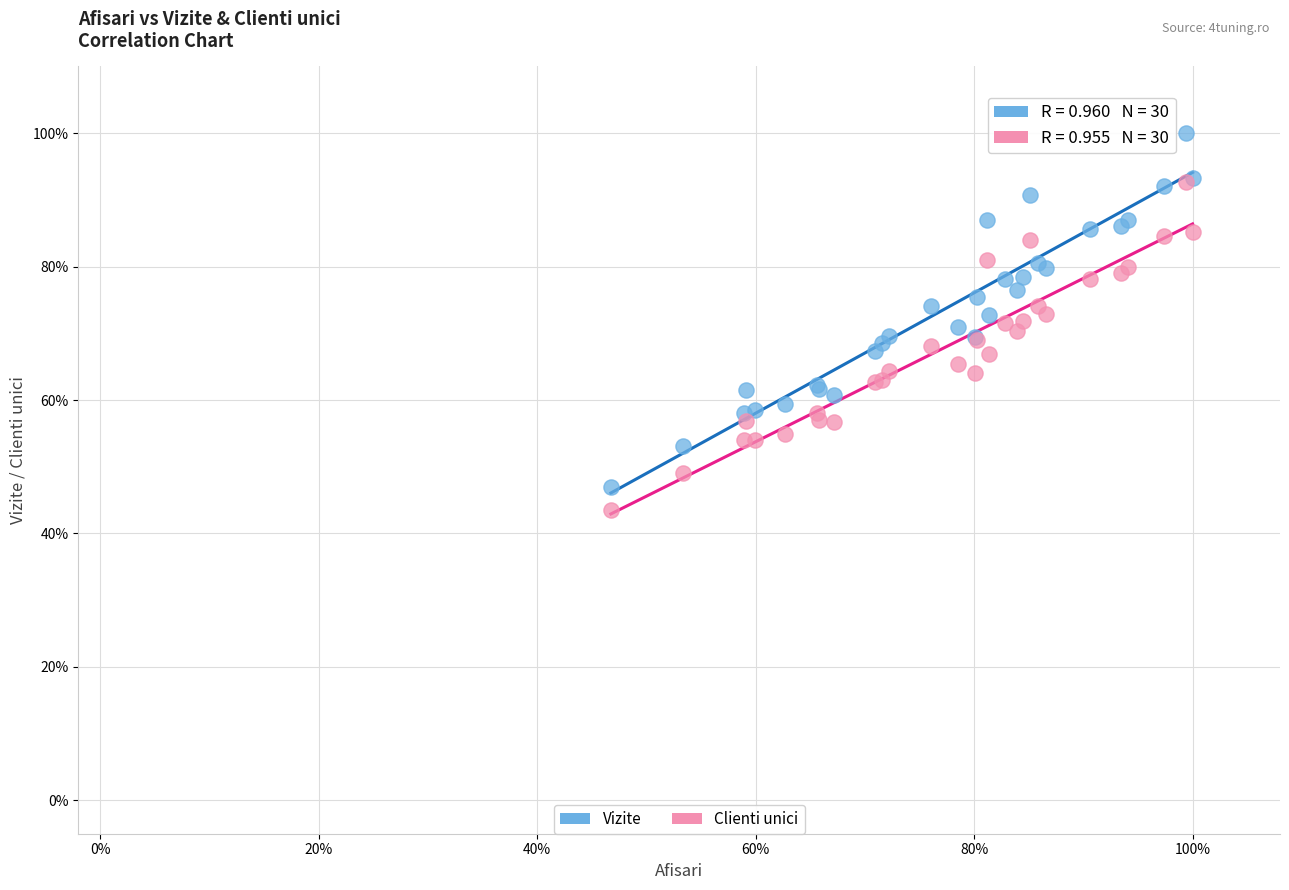

Which series contains the lowest Y value?

Clienti unici